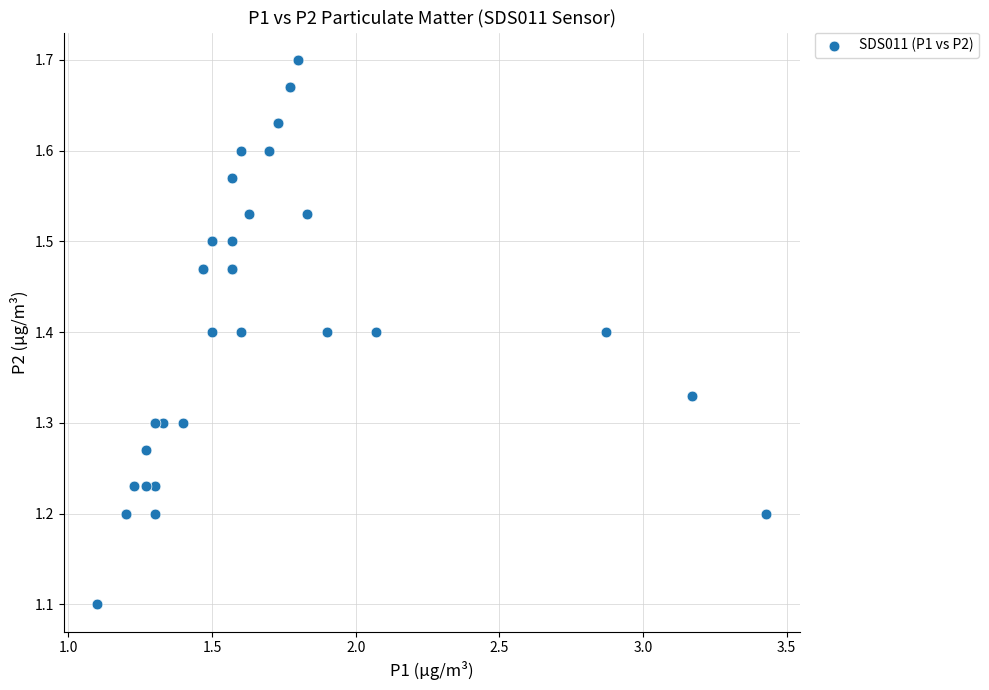

What Y value in the scatter plot is closest to 1?

1.1